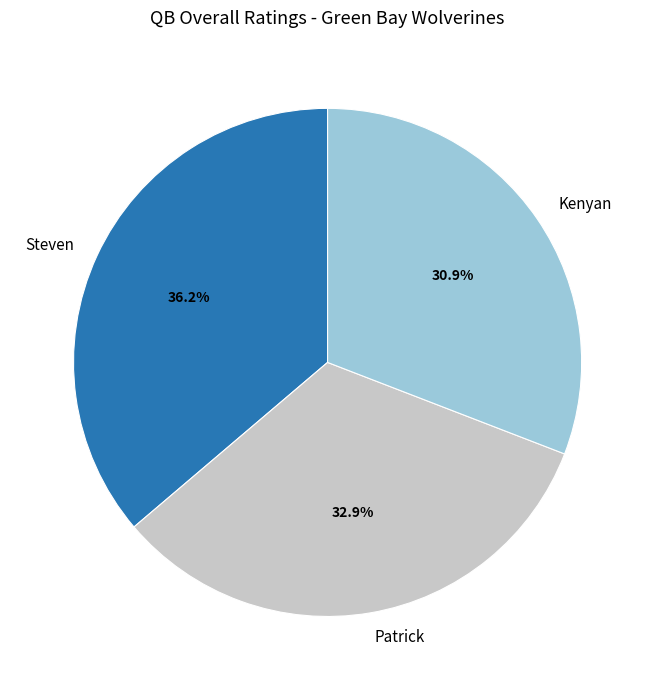

To the nearest percent, what percentage of the pie is Steven?

36%